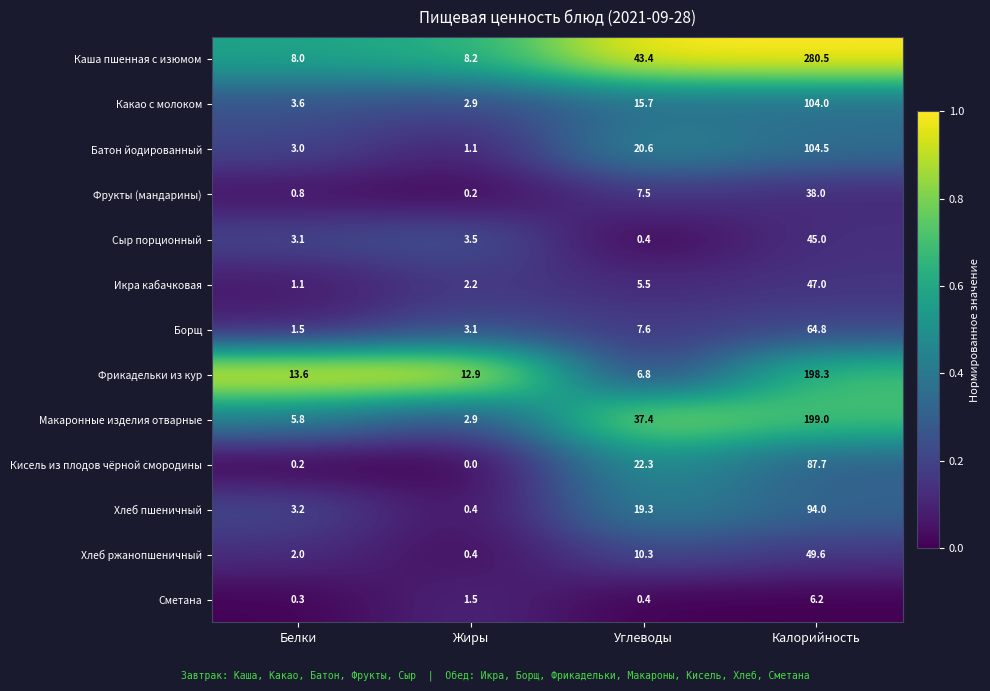

What value does the Фрукты (мандарины) series have at Калорийность?

38.0